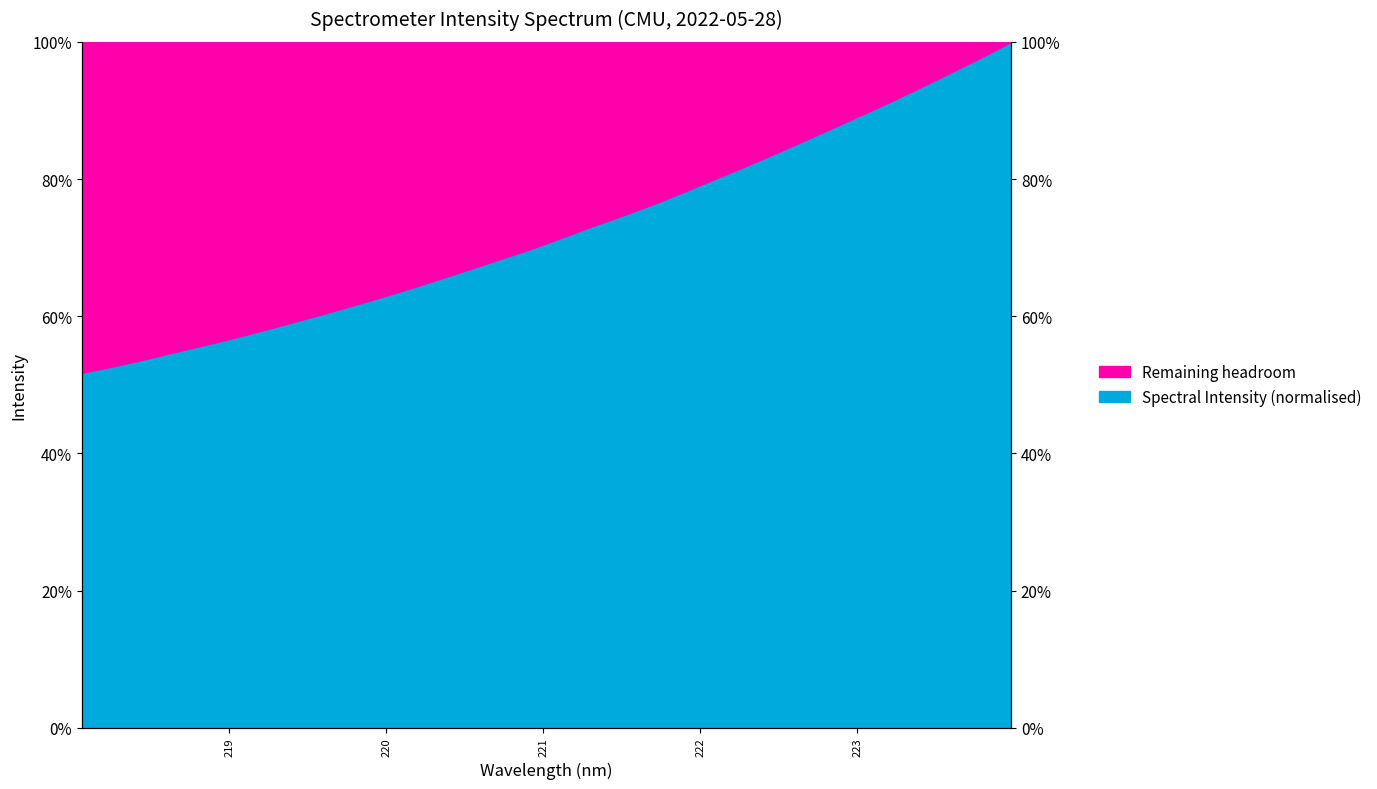

The chart shows a value of 0.7 at 221.1174. True or false?

True